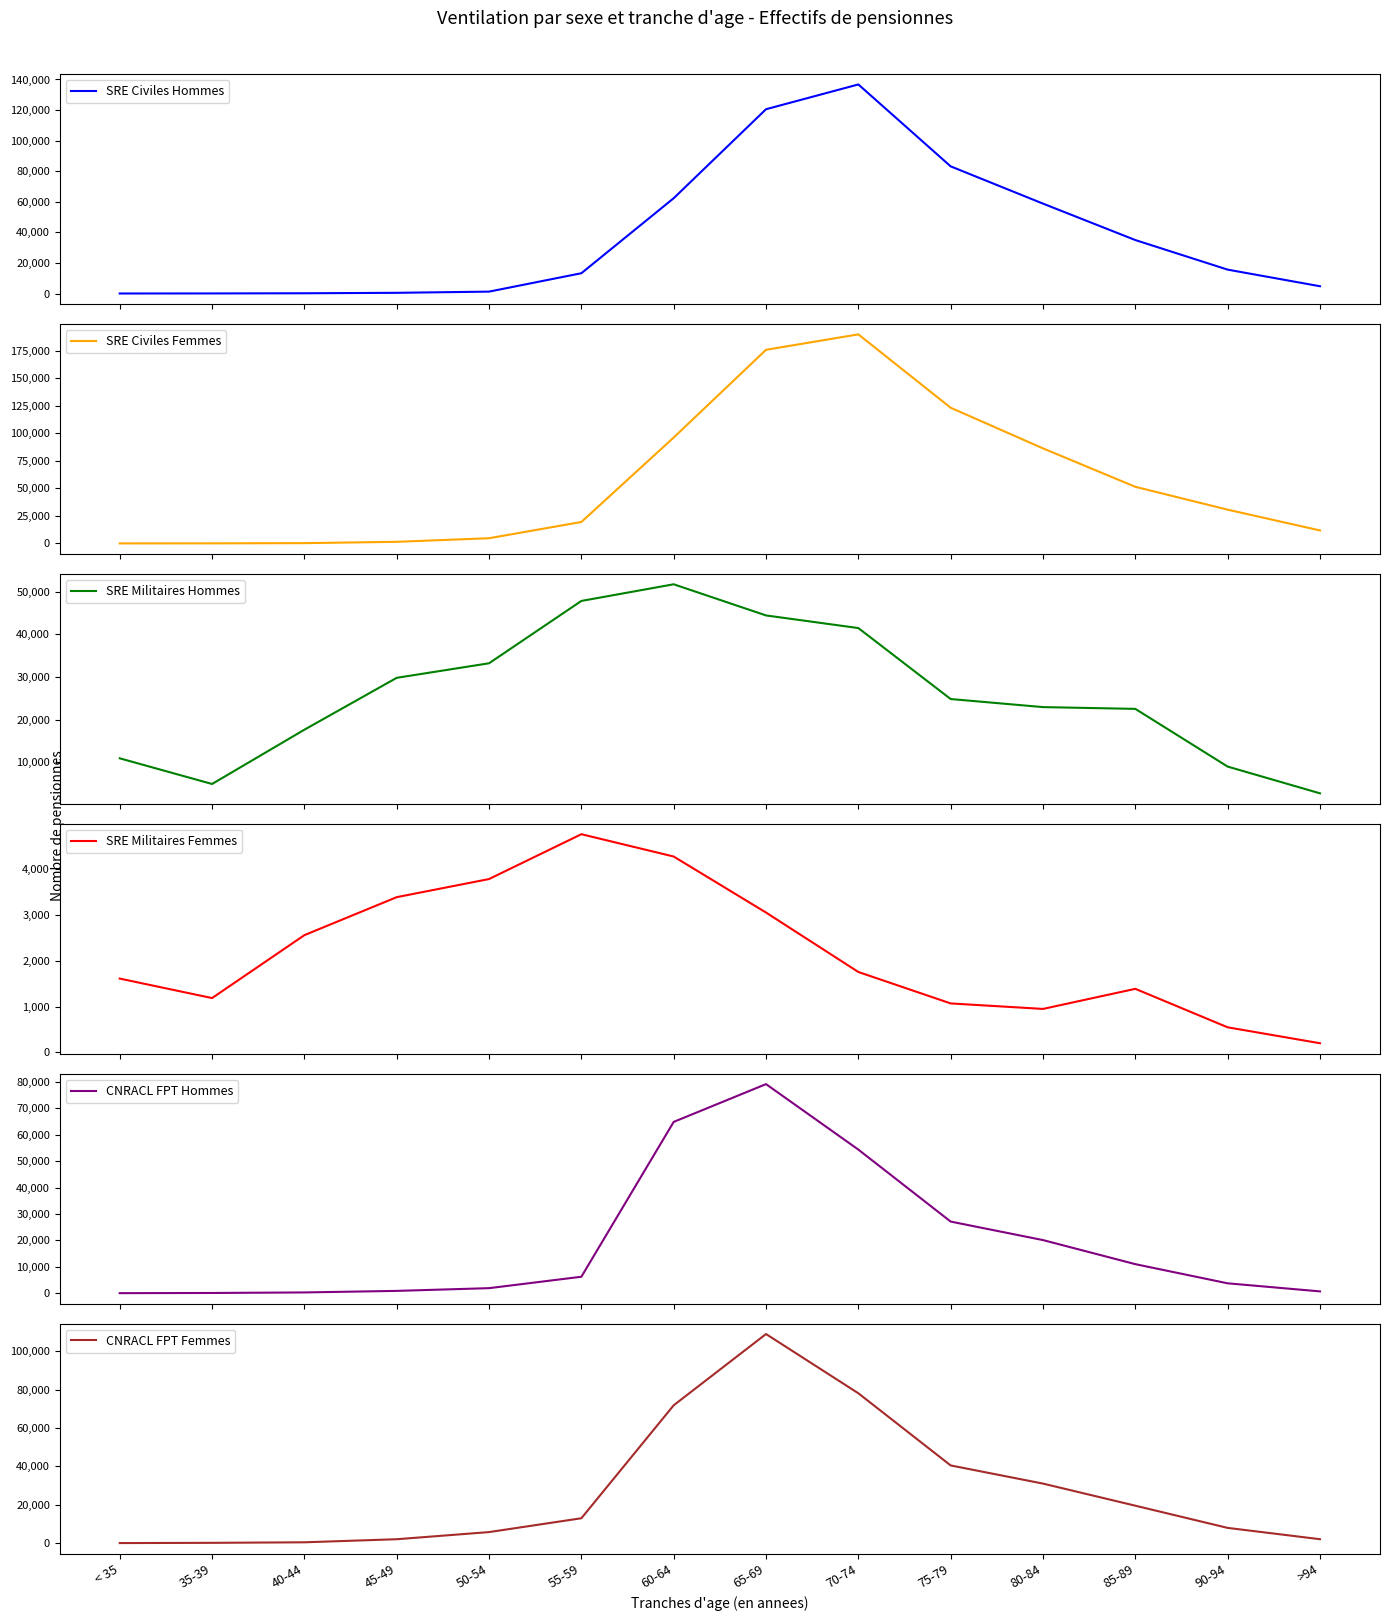

The value of SRE Civiles Hommes at 50-54 is 463. True or false?

False